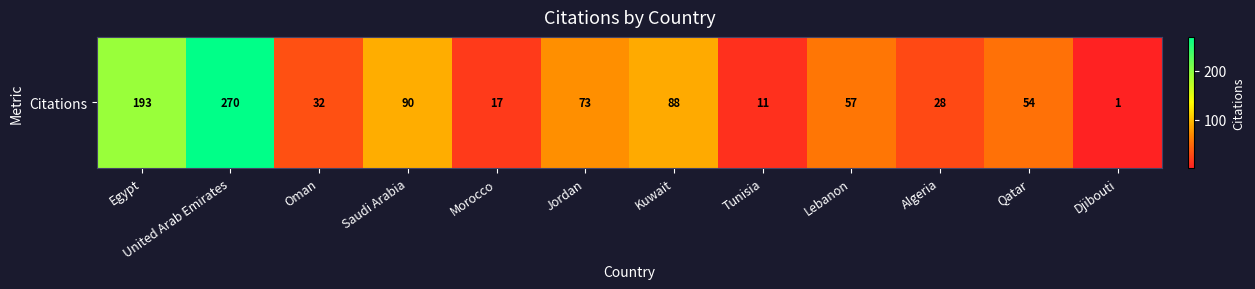

Reading right to left, what are all the values shown in this chart?

Djibouti=1	Qatar=54	Algeria=28	Lebanon=57	Tunisia=11	Kuwait=88	Jordan=73	Morocco=17	Saudi Arabia=90	Oman=32	United Arab Emirates=270	Egypt=193